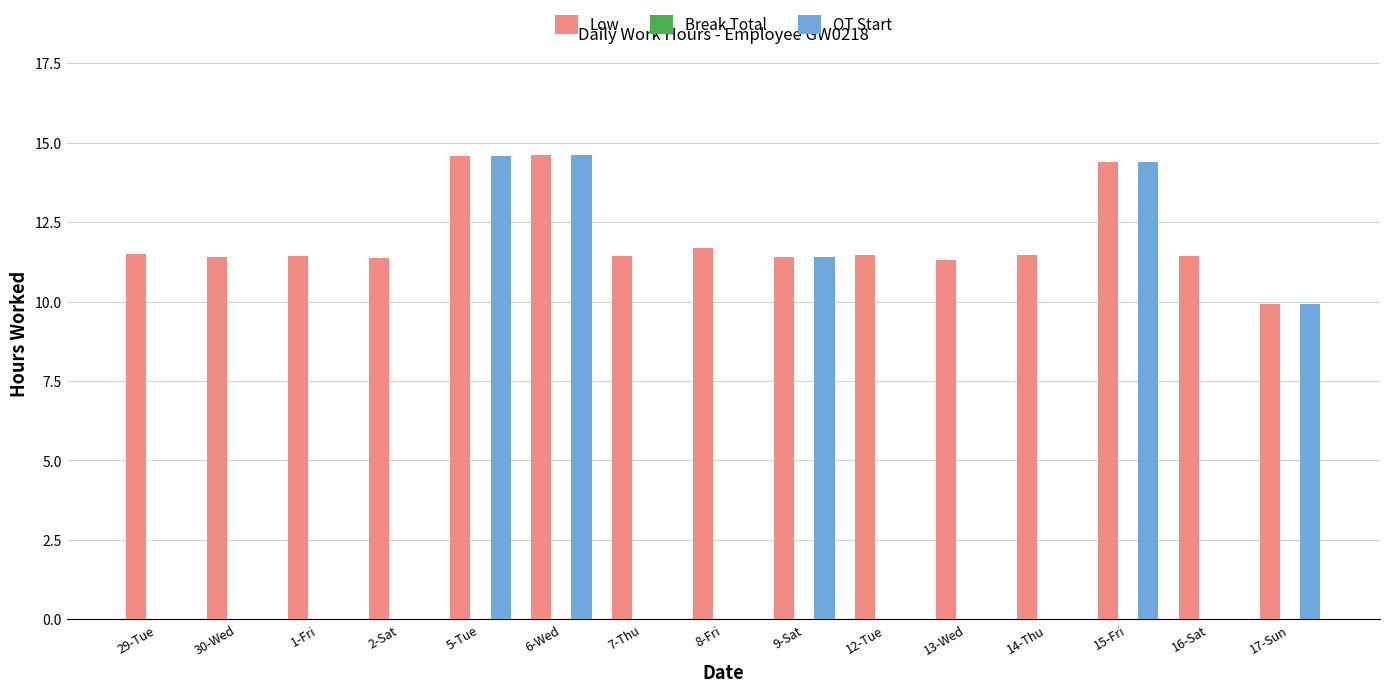

The value of Low at 5-Tue is 14.6. True or false?

True